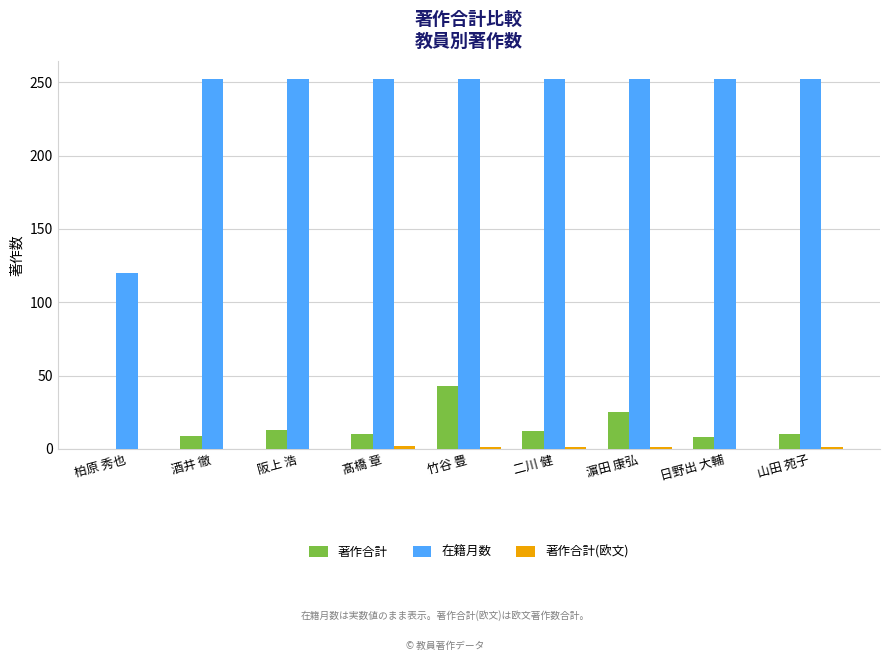

At which category is the sum across all series the highest?

竹谷 豊